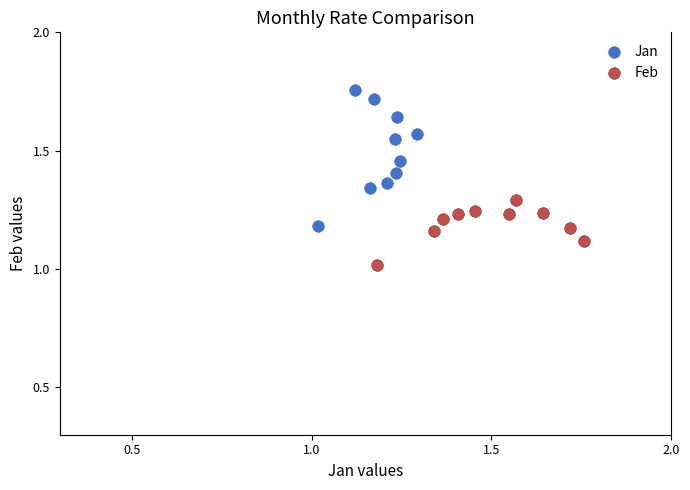

Which series contains the lowest Y value?

Feb